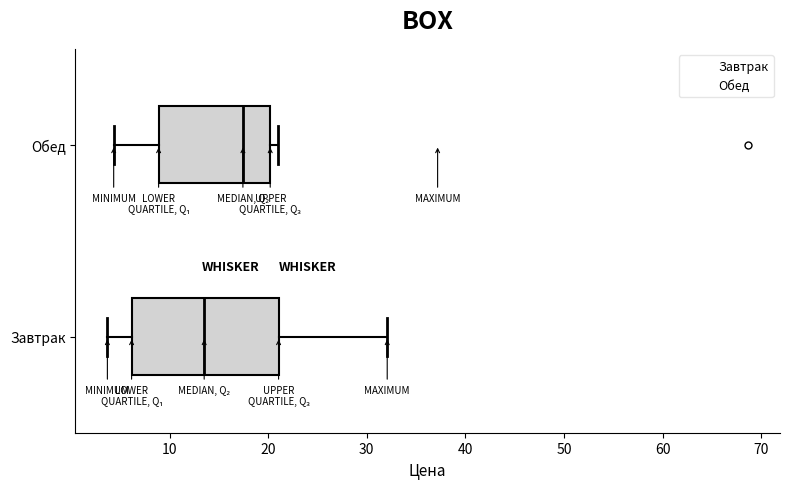

Where is the left edge of the box for Обед on the x-axis? The values are not printed on the chart, so give them approximately, as read against the axis.

9